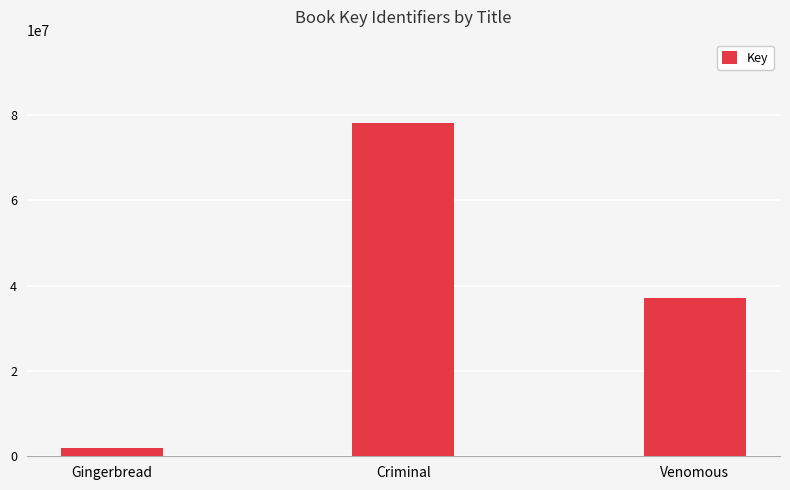

What is the average value?

39046174